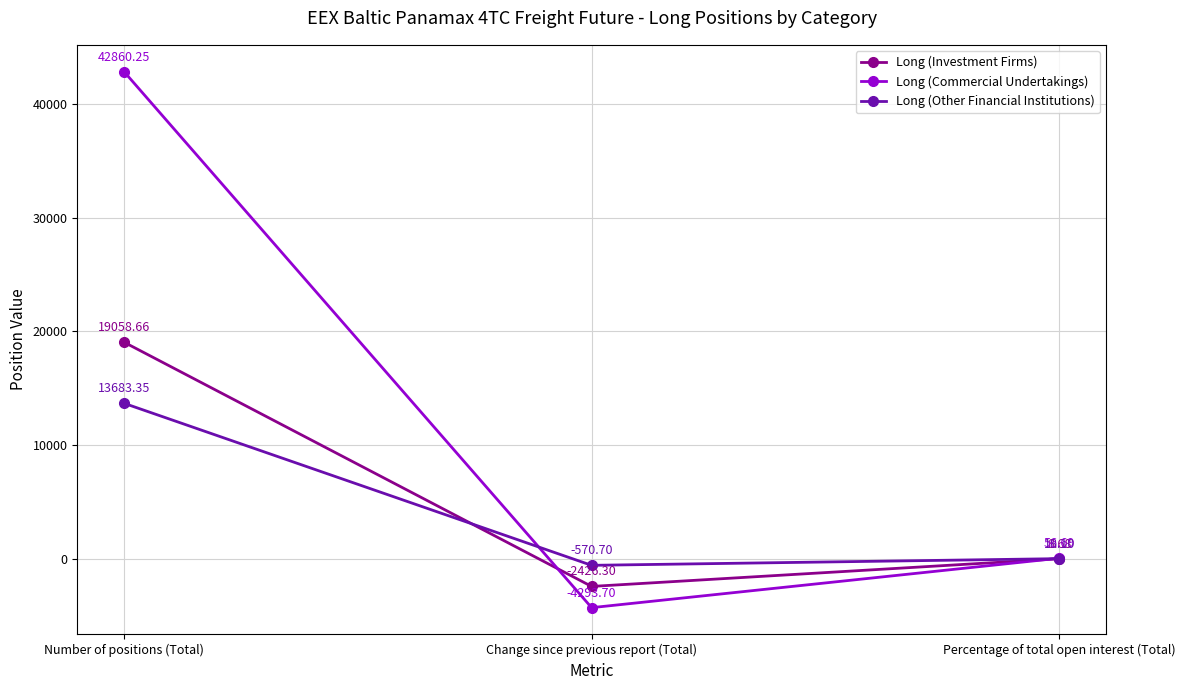

What is the difference between the highest and lowest values at Change since previous report (Total)?

3723.0